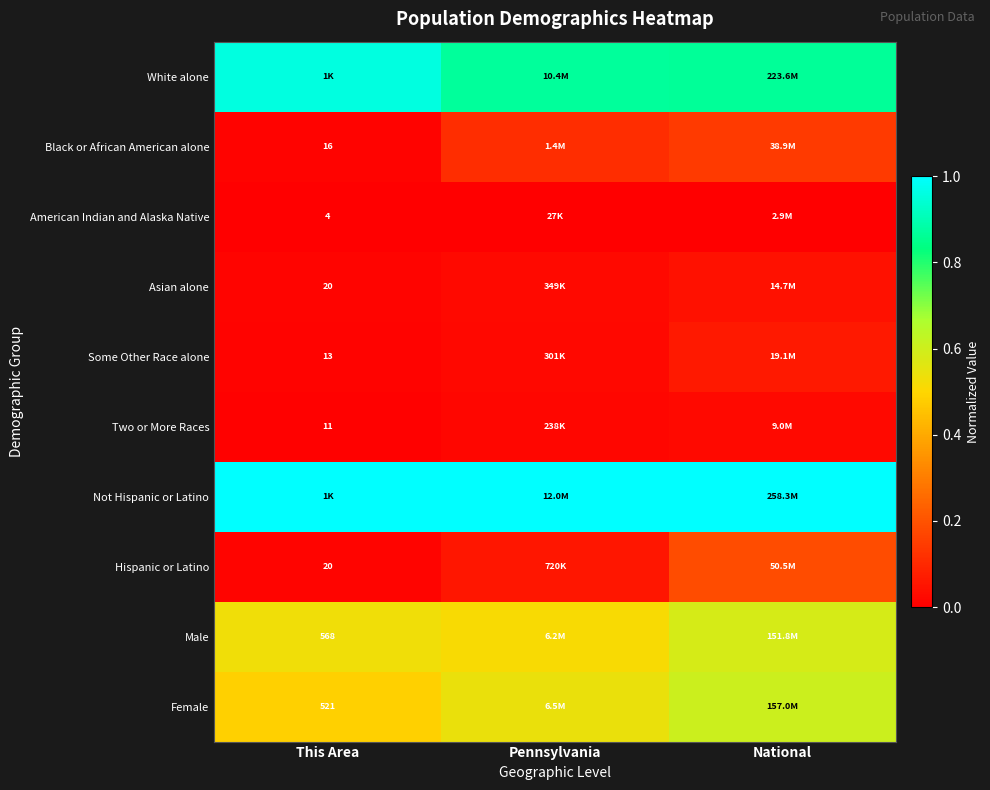

At how many categories does at least one series exceed 0?

3